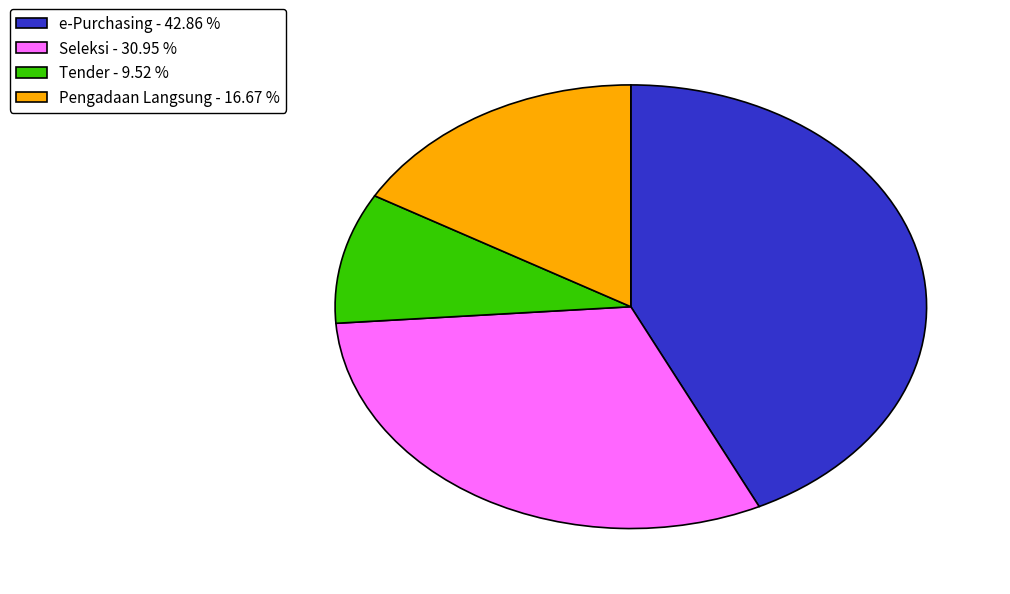

Is the sum of e-Purchasing - 42.86 % and Seleksi - 30.95 % greater than half?

Yes